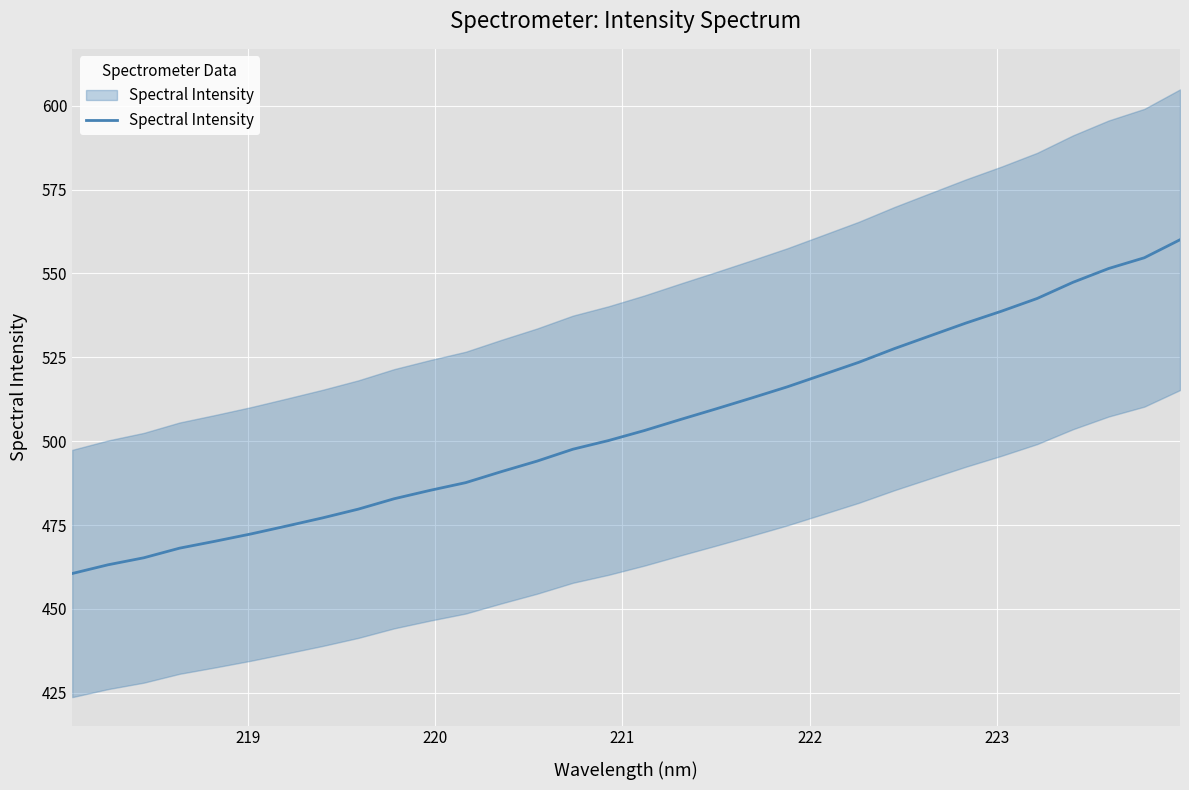

What is the smallest value displayed?

460.6